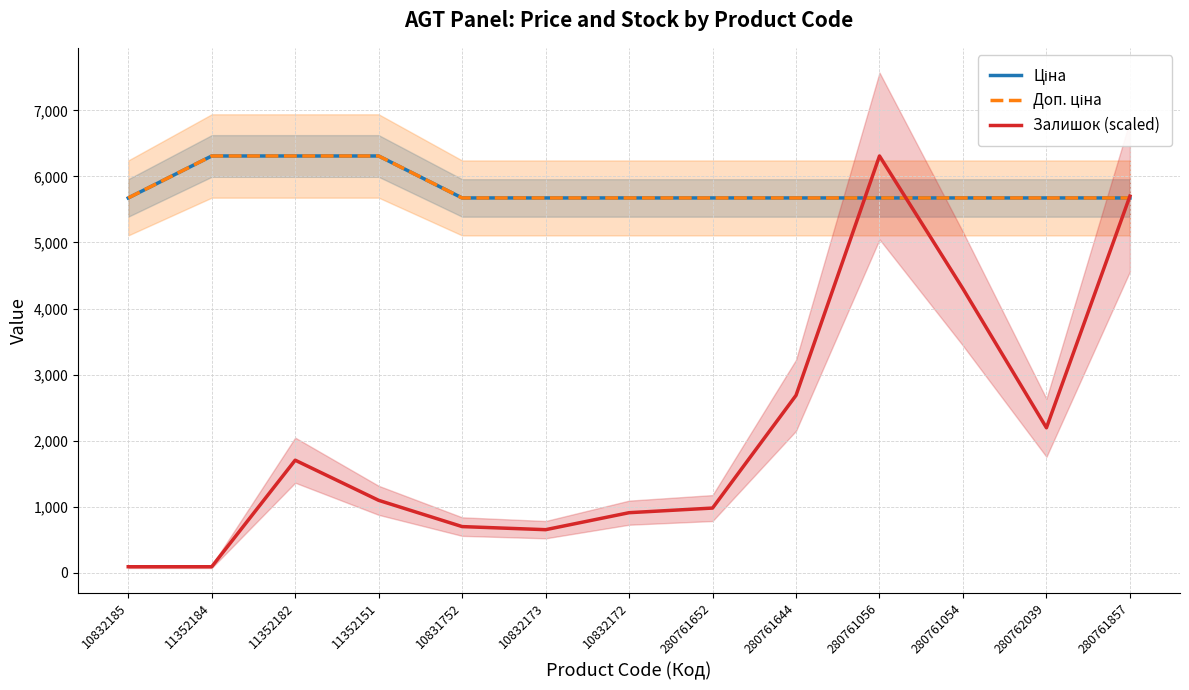

Rank the categories by Залишок (scaled) value from highest to lowest.

280761056, 280761857, 280761054, 280761644, 280762039, 11352182, 11352151, 280761652, 10832172, 10831752, 10832173, 10832185, 11352184